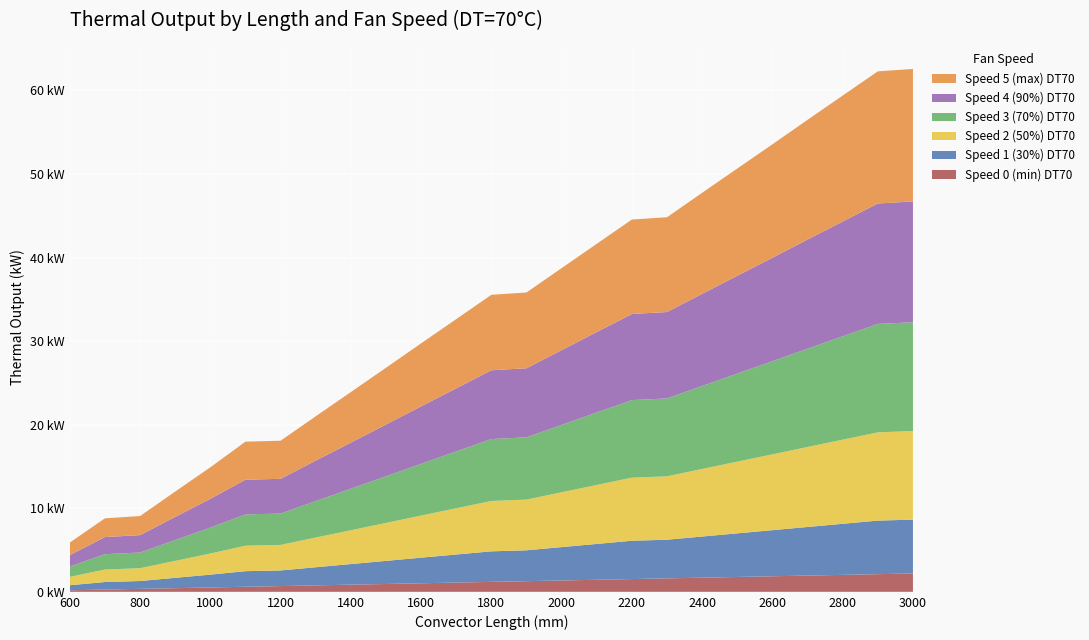

Reading left to right, list all the values displayed in this chart.

Speed 0 (min) DT70: 0.2	0.3	0.4	0.4	0.5	0.6	0.7	0.8	0.9	0.9	1.0	1.1	1.2	1.3	1.4	1.4	1.5	1.6	1.7	1.8	1.9	1.9	2.0	2.1	2.2
Speed 2 (50%) DT70: 1.0	1.5	1.5	2.0	2.5	3.1	3.1	3.6	4.0	4.5	5.0	5.5	6.0	6.1	6.6	7.1	7.6	7.6	8.1	8.6	9.1	9.6	10.1	10.6	10.6
Speed 3 (70%) DT70: 1.2	1.8	1.9	2.5	3.1	3.7	3.7	4.4	5.0	5.6	6.2	6.8	7.4	7.4	8.1	8.7	9.3	9.3	9.9	10.5	11.1	11.8	12.4	13.0	13.0
Speed 4 (90%) DT70: 1.4	2.0	2.1	2.8	3.4	4.2	4.2	4.8	5.5	6.2	6.9	7.6	8.2	8.3	8.9	9.6	10.3	10.3	11.0	11.7	12.4	13.1	13.7	14.4	14.5
Speed 5 (max) DT70: 1.5	2.2	2.3	3.0	3.8	4.6	4.6	5.3	6.0	6.8	7.5	8.3	9.0	9.1	9.8	10.6	11.3	11.3	12.1	12.8	13.6	14.3	15.1	15.8	15.9
Speed 1 (30%) DT70: 0.6	0.9	0.9	1.2	1.5	1.9	1.9	2.2	2.5	2.8	3.1	3.4	3.7	3.7	4.0	4.3	4.6	4.6	4.9	5.2	5.5	5.8	6.1	6.4	6.4